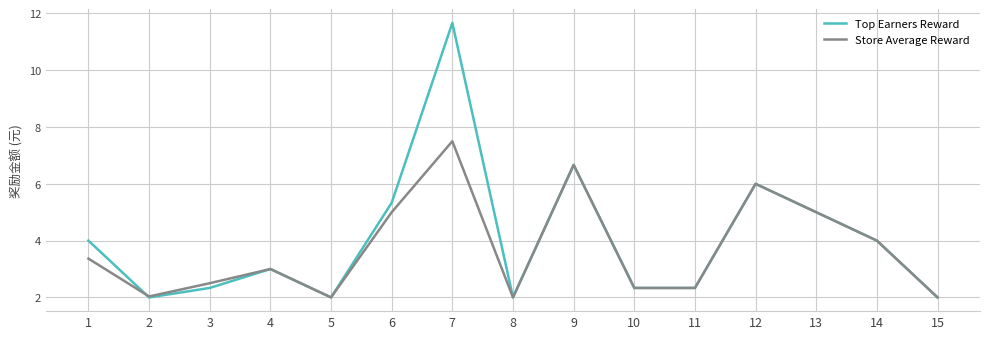

At which category does Store Average Reward reach its first local peak?

4